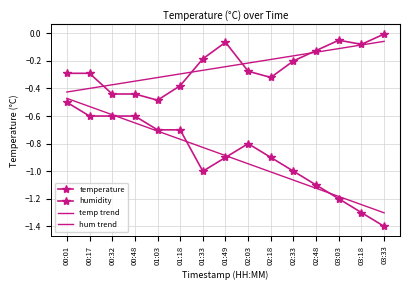

What is the difference between the hum trend values at 01:18 and 02:33?

0.1